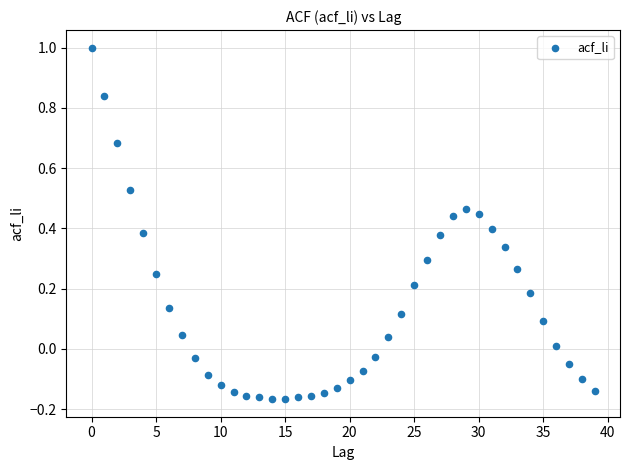

What is the range of Y values (max minus min)?

1.2